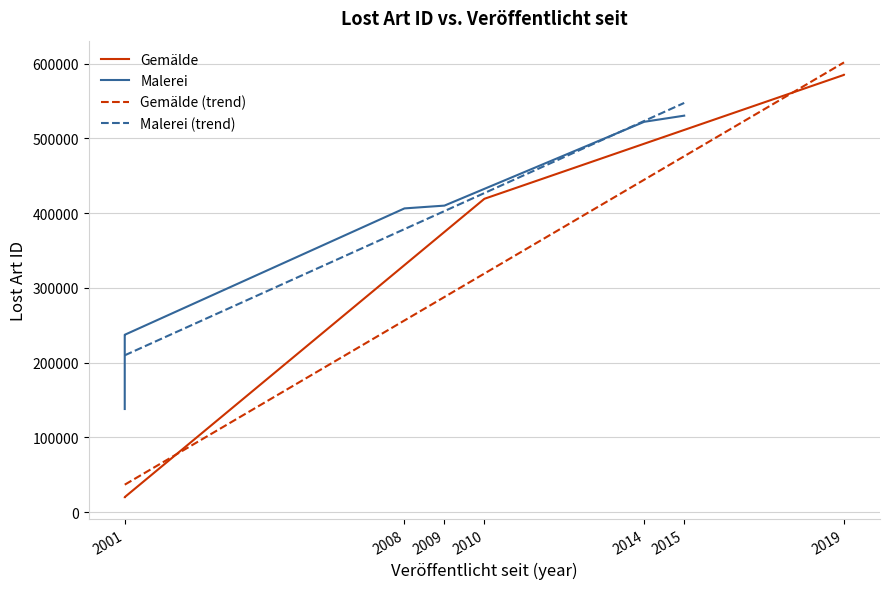

What is the maximum value for Gemälde (trend)?

601571.4